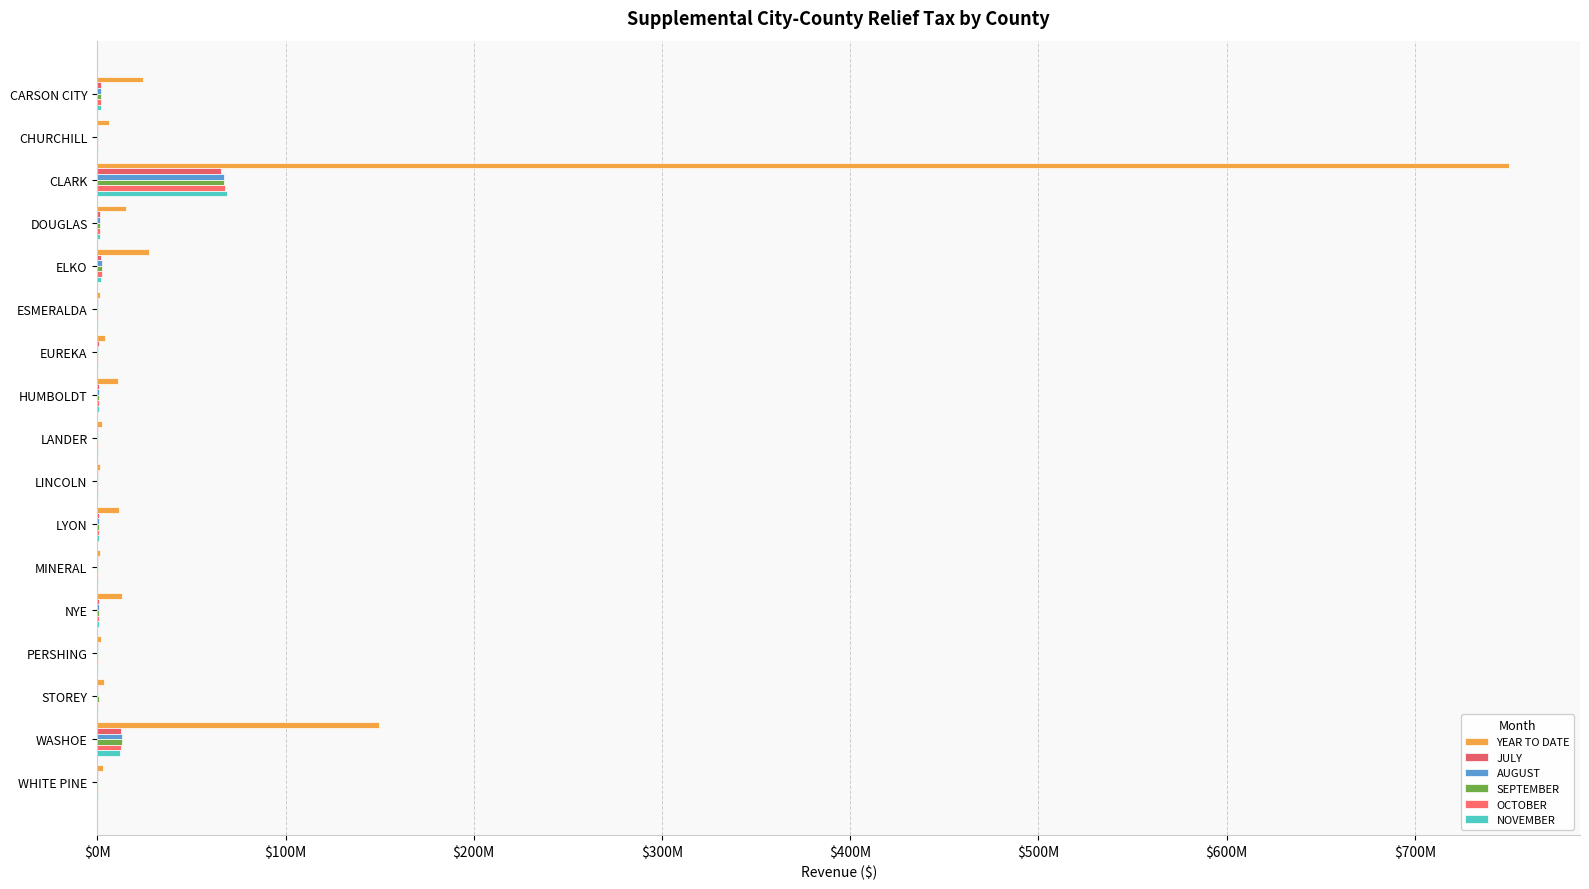

Reading left to right, what are all the values shown in this chart?

YEAR TO DATE: 24178300.3	5963901.0	750271578.8	15225046.4	27611054.3	1157449.6	4179042.5	10730005.0	2660901.4	1210499.3	11581912.2	1605403.0	13038027.8	1963754.2	3297807.7	149868863.5	2988868.2
JULY: 2009476.2	493130.7	65492902.0	1271417.3	1959190.0	96399.5	625194.0	843590.1	221535.2	101084.2	967225.9	134102.4	1009018.6	164011.8	259182.9	12544173.0	249575.2
AUGUST: 1949277.9	510046.9	67550529.8	1271417.3	2392801.1	96399.5	285164.4	859228.3	221535.2	101084.2	967225.9	134102.4	958737.6	164011.8	265855.3	12994612.6	249575.2
SEPTEMBER: 1991361.8	454612.1	67273482.0	1271417.3	2389176.9	96399.5	398233.8	909578.7	221535.2	101084.2	967225.9	134102.4	1088713.3	164011.8	801846.9	13023834.6	249575.2
OCTOBER: 1997633.1	459601.0	67965760.3	1271417.3	2344580.7	96399.5	323204.5	896427.6	221535.2	101084.2	967225.9	134102.4	1021961.5	164011.8	272563.9	12751367.4	249575.2
NOVEMBER: 1955918.0	525435.0	69062832.8	1267422.1	2183930.8	96481.4	310817.1	791155.2	221845.1	100770.3	964126.1	133624.2	1016815.4	163463.4	229550.1	12129548.5	248820.9